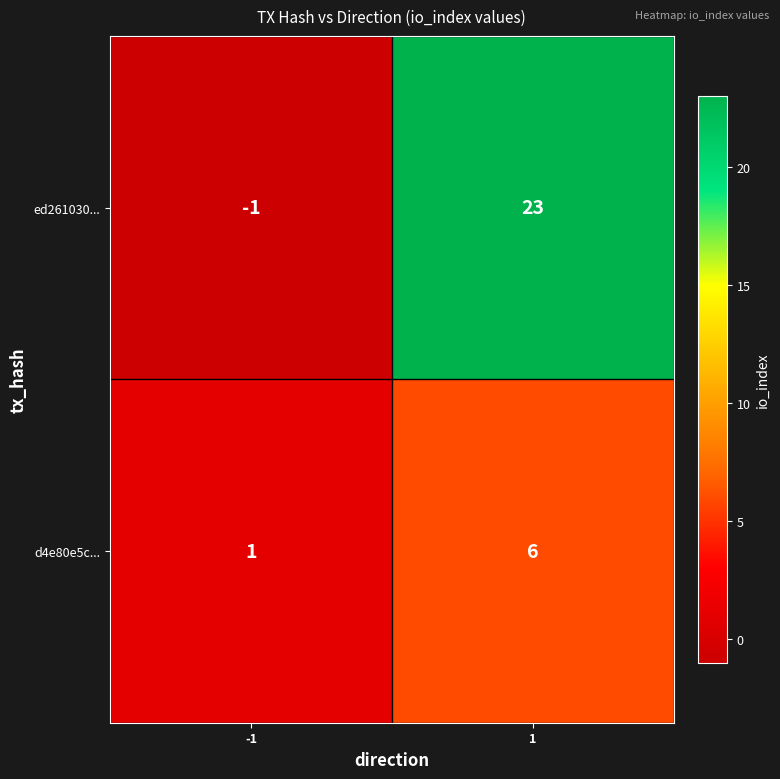

What is the greatest value displayed?

23